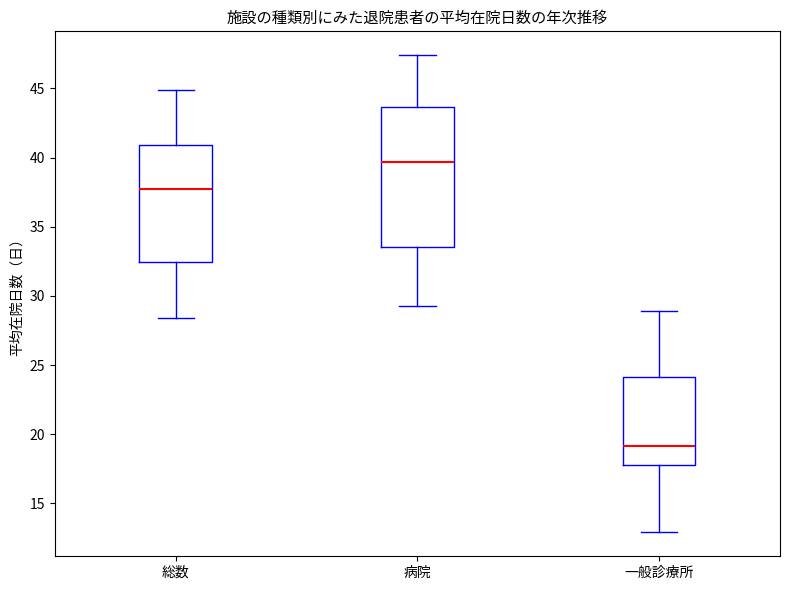

Where does the upper whisker of the box for 病院 end on the y-axis? The values are not printed on the chart, so give them approximately, as read against the axis.

47.5